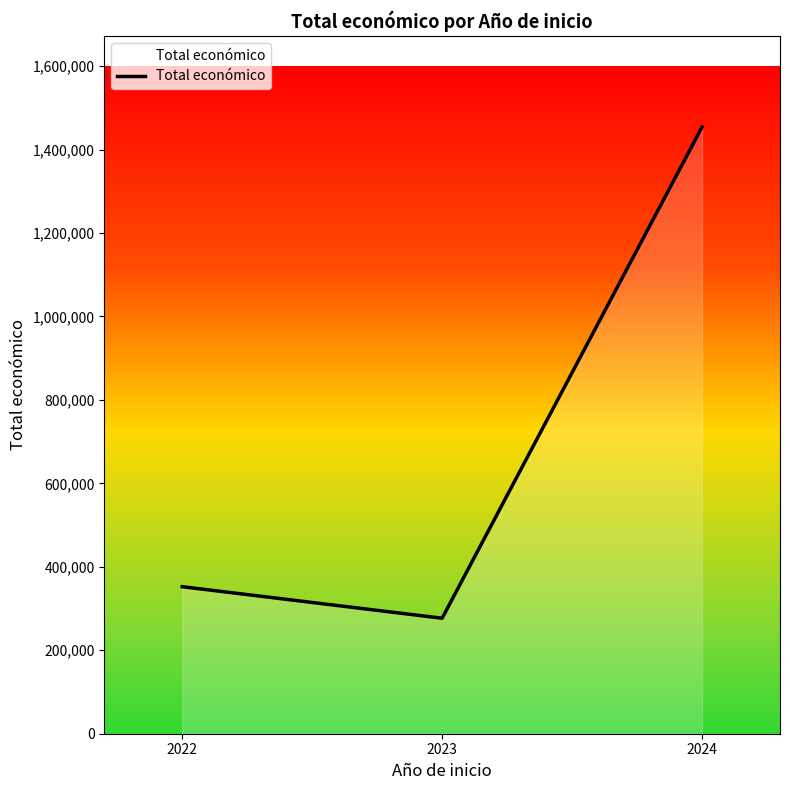

List the labels in order of value, largest first.

2024, 2022, 2023